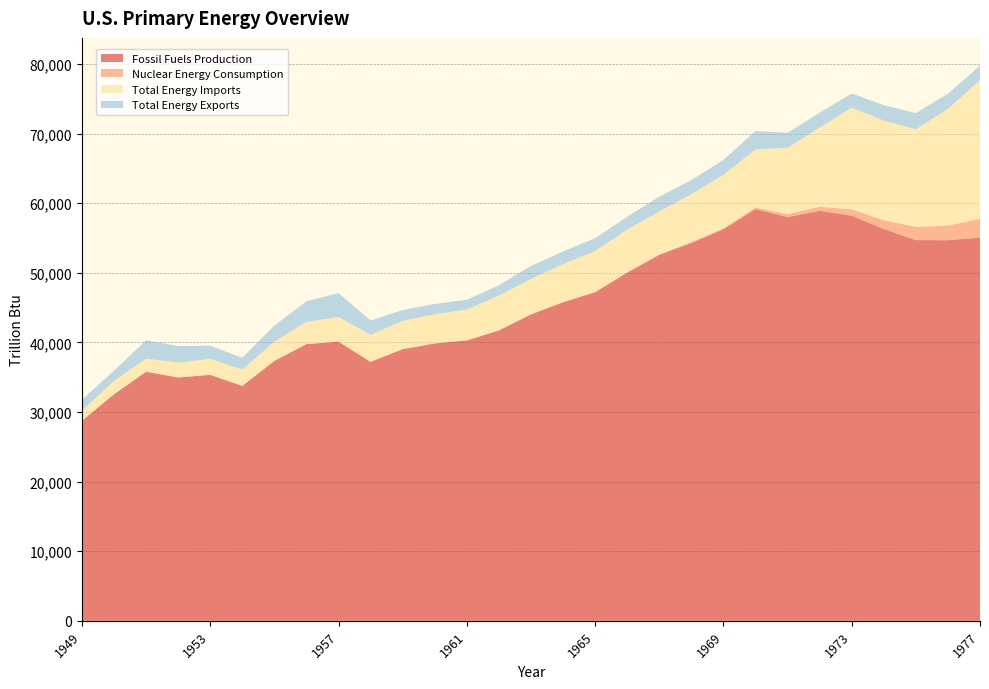

Reading left to right, what are all the values shown in this chart?

Fossil Fuels Production: 28740.5	32553.2	35782.1	34964.7	35338.4	33752.2	37346.8	39753.0	40118.4	37205.1	39032.1	39854.8	40288.7	41709.9	44014.7	45763.2	47205.3	50010.5	52568.3	54274.3	56251.9	59152.1	58010.7	58904.1	58207.2	56294.4	54696.9	54683.6	55059.5
Nuclear Energy Consumption: 0.0	0.0	0.0	0.0	0.0	0.0	0.0	0.0	0.1	1.9	2.2	6.0	19.7	26.4	38.1	39.8	43.2	64.2	88.5	141.5	153.7	239.3	412.9	583.8	910.2	1272.1	1899.8	2111.1	2701.8
Total Energy Imports: 1448.2	1912.9	1892.4	2146.0	2313.0	2347.9	2789.9	3206.7	3529.0	3884.4	4076.3	4187.6	4436.9	4994.3	5086.7	5447.3	5891.9	6145.8	6159.2	6905.1	7676.2	8341.6	9534.8	11387.1	14613.1	14304.3	14032.4	16760.1	19948.1
Total Energy Exports: 1591.8	1465.3	2621.5	2365.1	1866.0	1696.3	2285.5	2945.4	3439.4	2049.8	1533.8	1477.5	1376.6	1472.5	1835.2	1814.7	1828.9	1829.1	2115.4	1998.5	2125.7	2632.1	2150.9	2118.3	2033.1	2203.4	2323.3	2171.7	2051.9